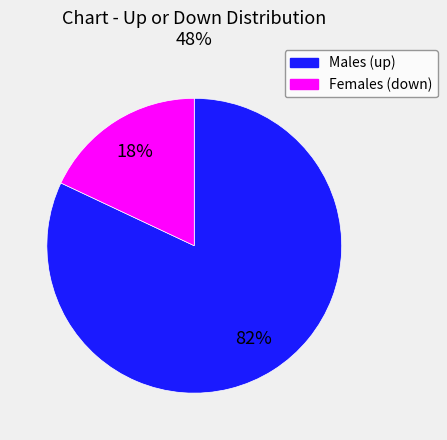

Rank the categories by value from highest to lowest.

Males (up), Females (down)